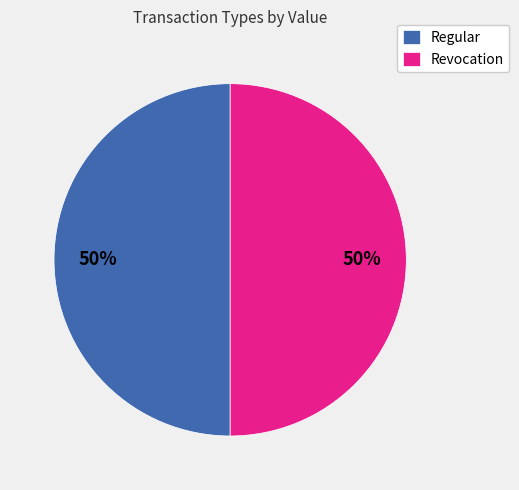

Is it true that Regular is 64% of the pie?

False